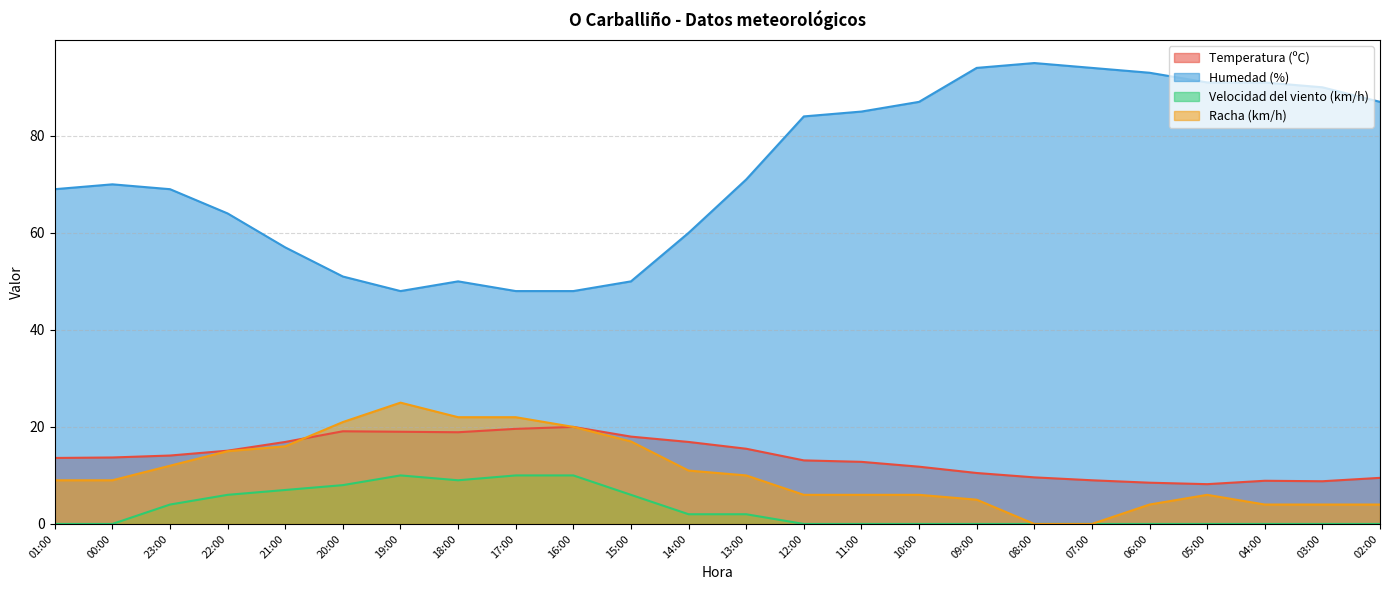

What is the lowest value of the Humedad (%) series?

48.0